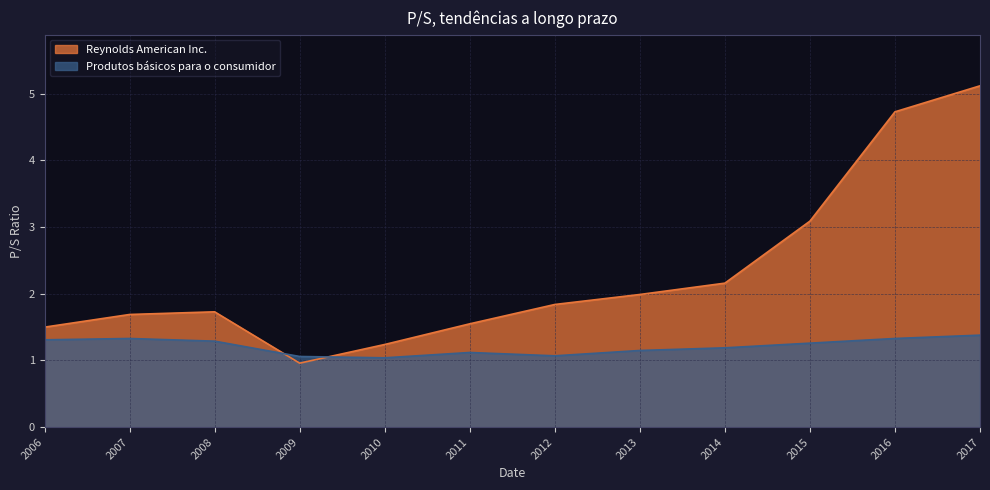

How many lines are shown in the chart?

2